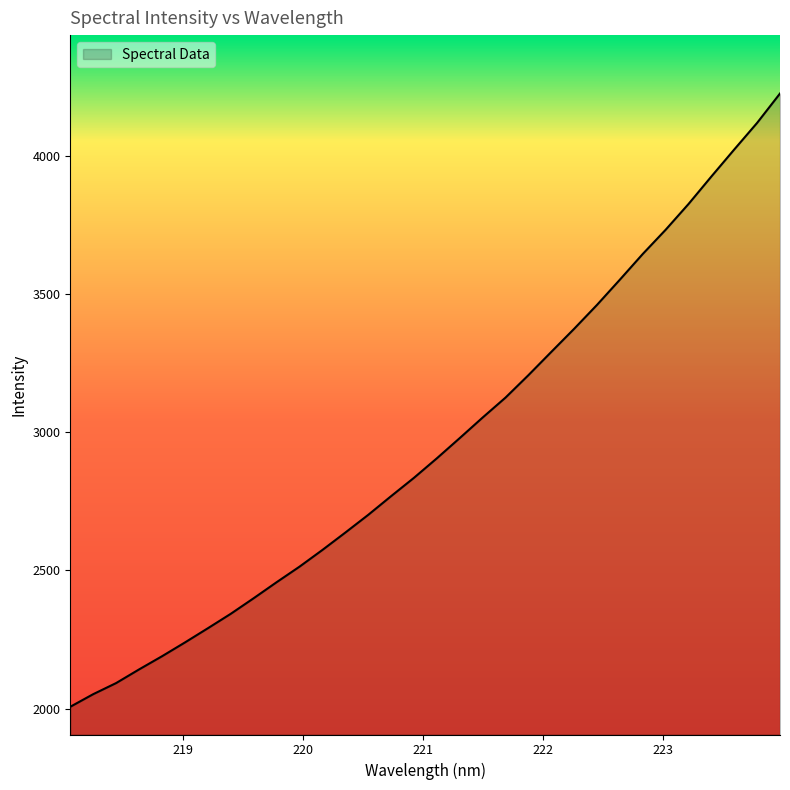

What is the maximum value shown in the chart?

4224.8